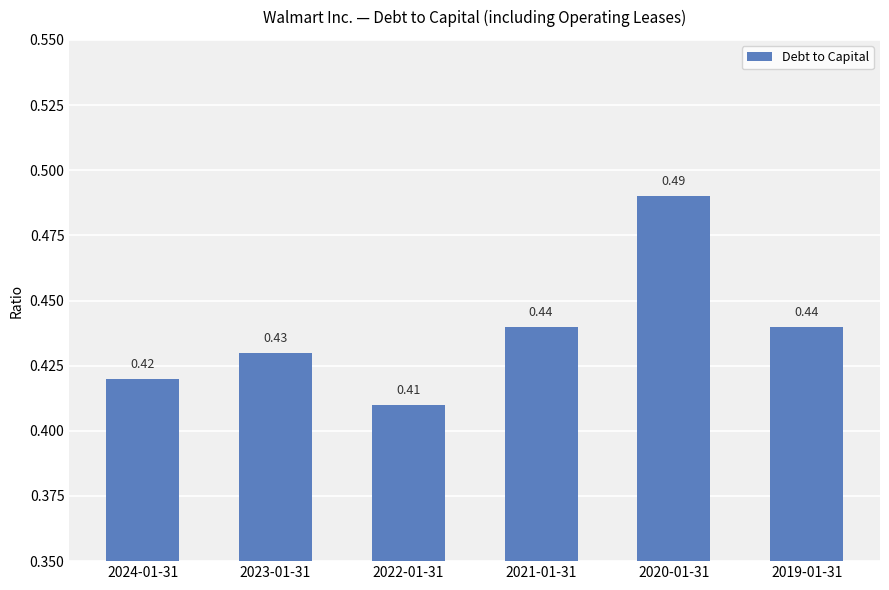

What is the sum of the values at 2024-01-31 and 2019-01-31?

0.9